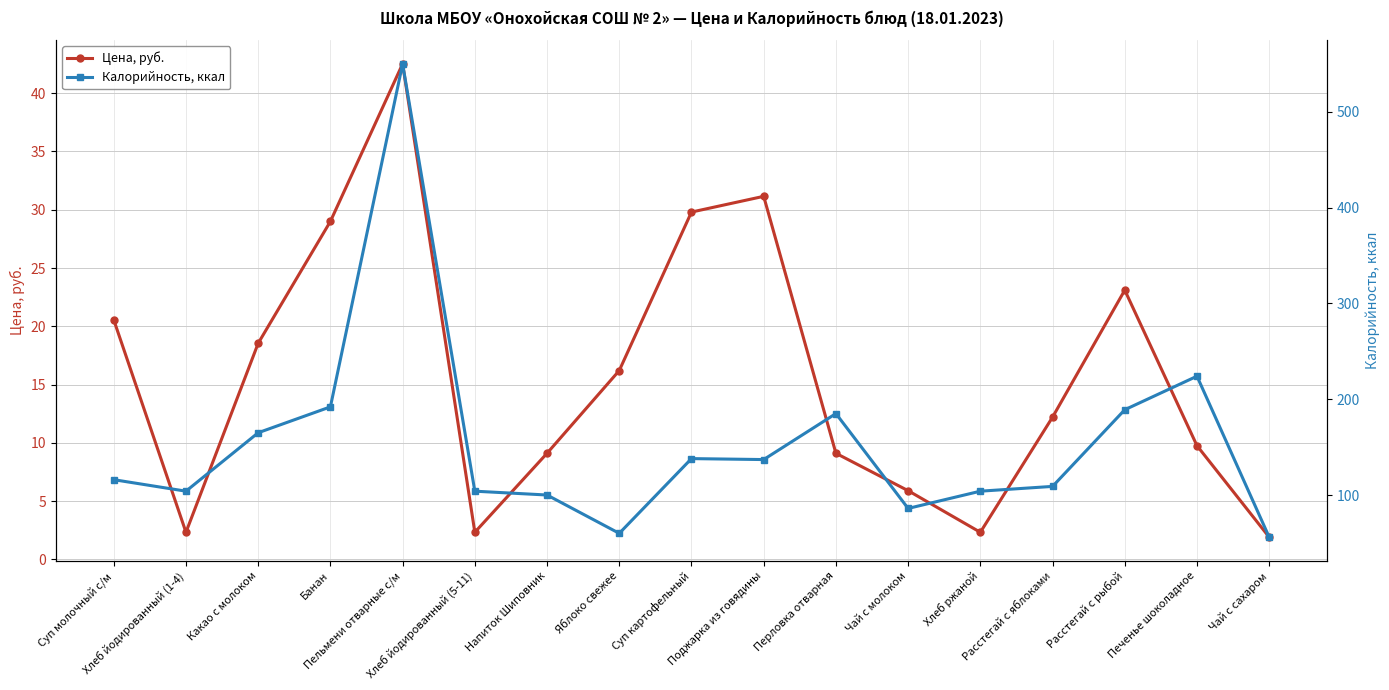

What is the difference between the Калорийность, ккал values at Хлеб ржаной and Напиток Шиповник?

4.0